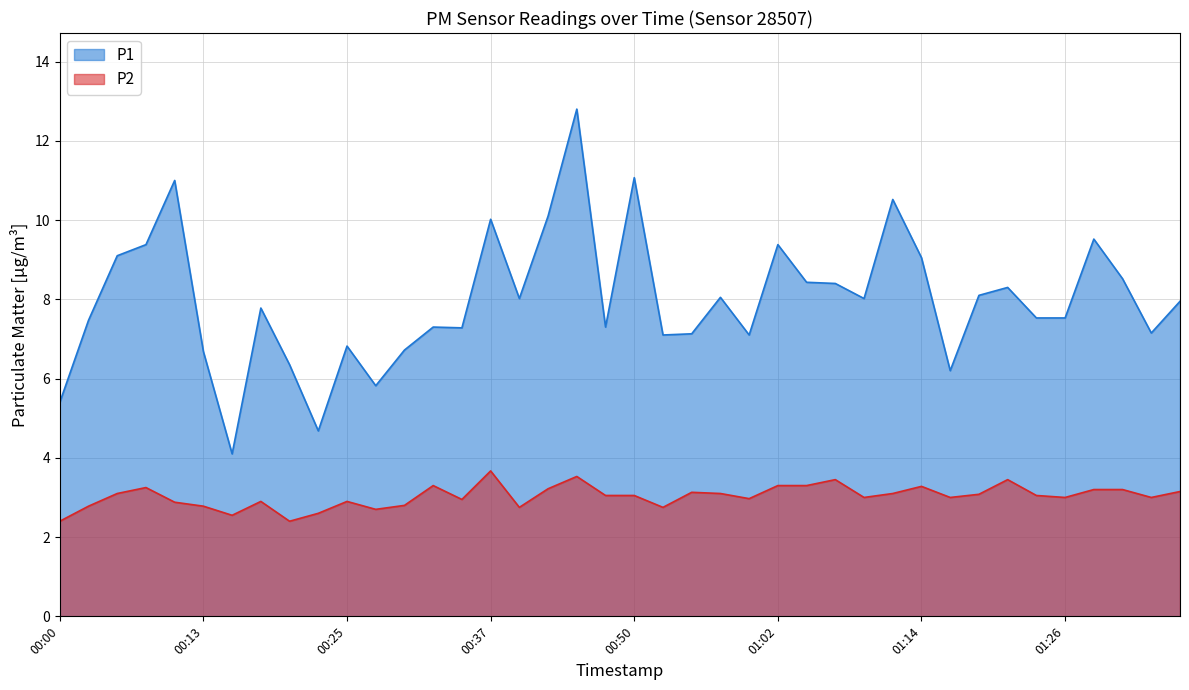

What is the label of the 38th point from the right?

00:05